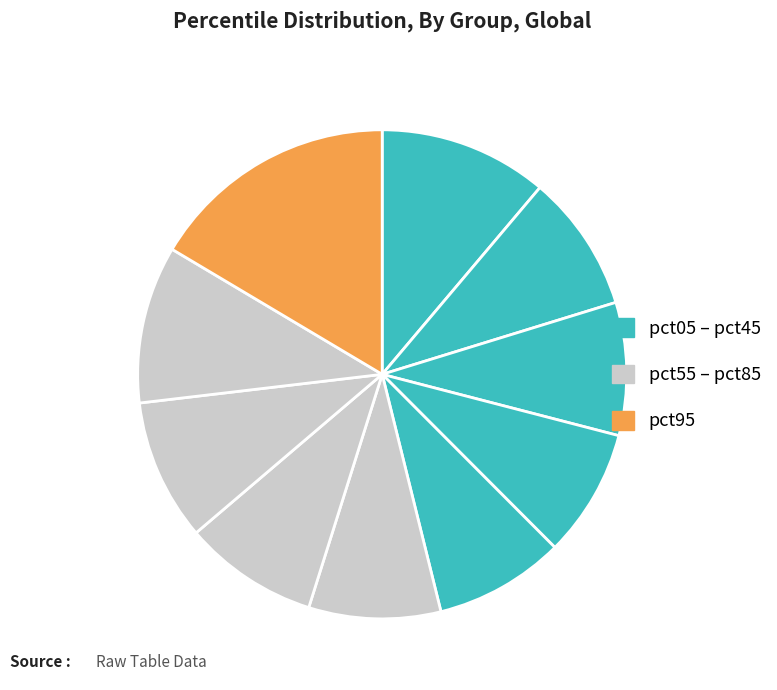

Count the number of slices in the pie.

10